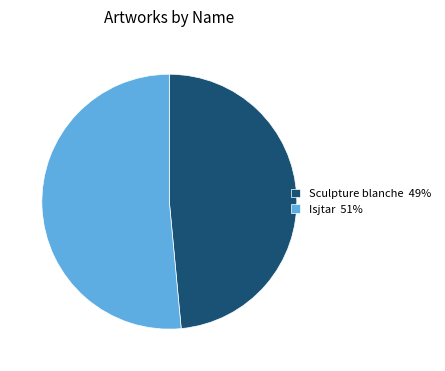

Rank the categories by value from highest to lowest.

Isjtar, Sculpture blanche